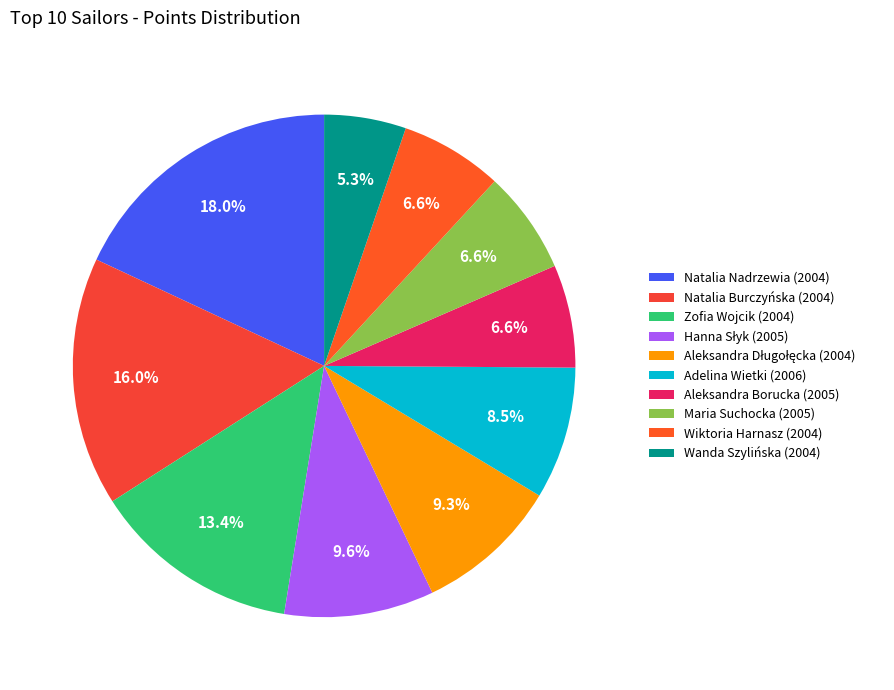

Do Natalia Burczyńska (2004) and Wanda Szylińska (2004) together represent more than half of the pie?

No